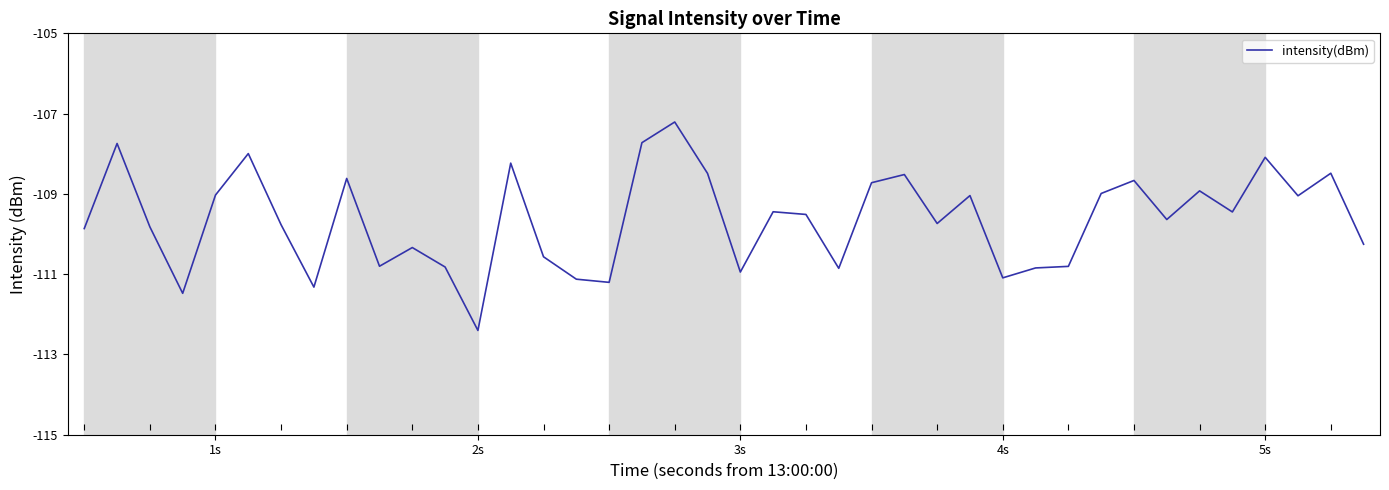

What is the difference between the maximum and minimum values?

5.2